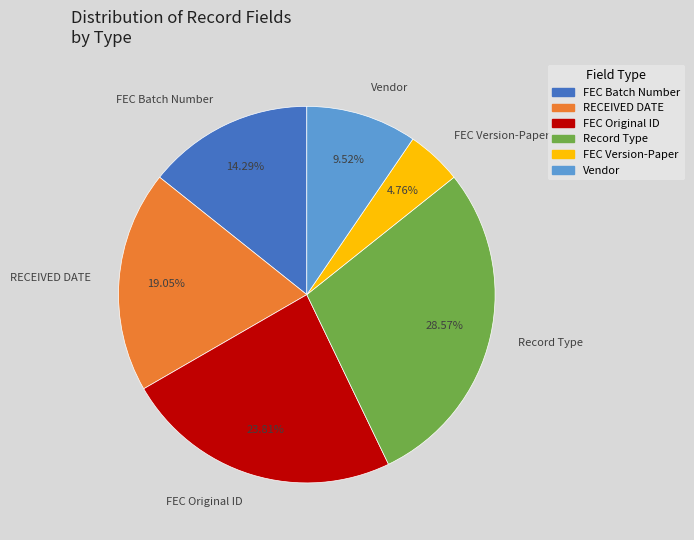

Is it true that FEC Batch Number is 7% of the pie?

False